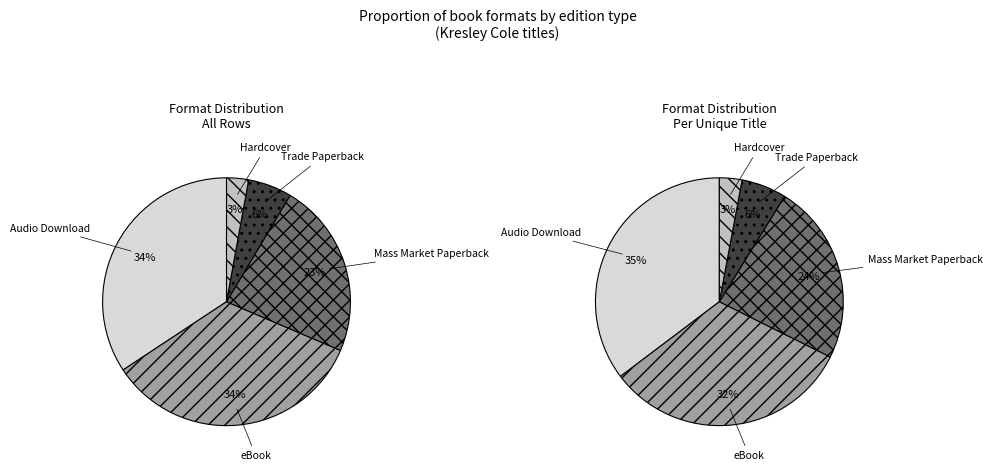

True or false: Hardcover accounts for 3% of the total.

True